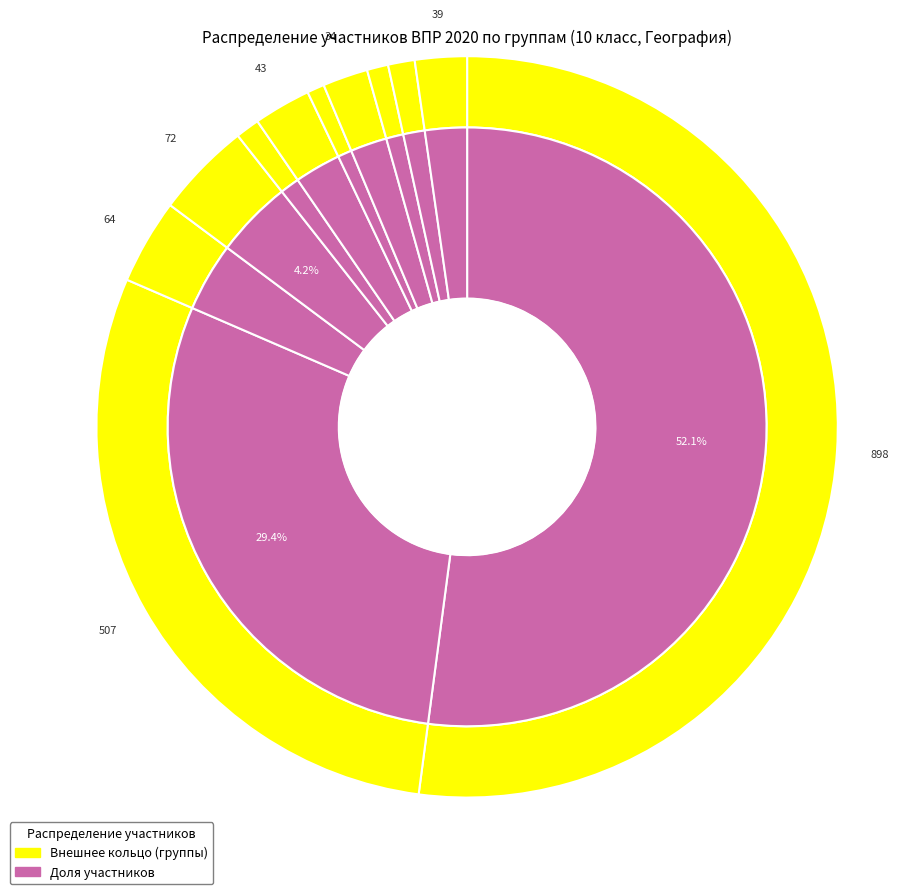

Which has a higher value, Пионерский or Гурьевский?

Пионерский